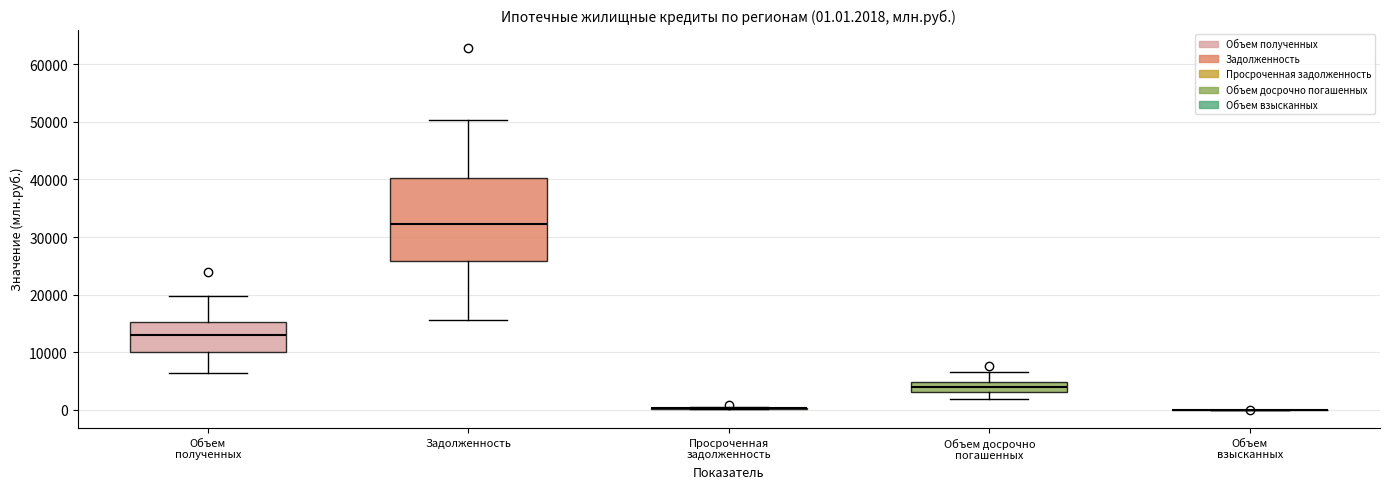

Which box is the tallest, from its lower edge to its upper edge?

Задолженность